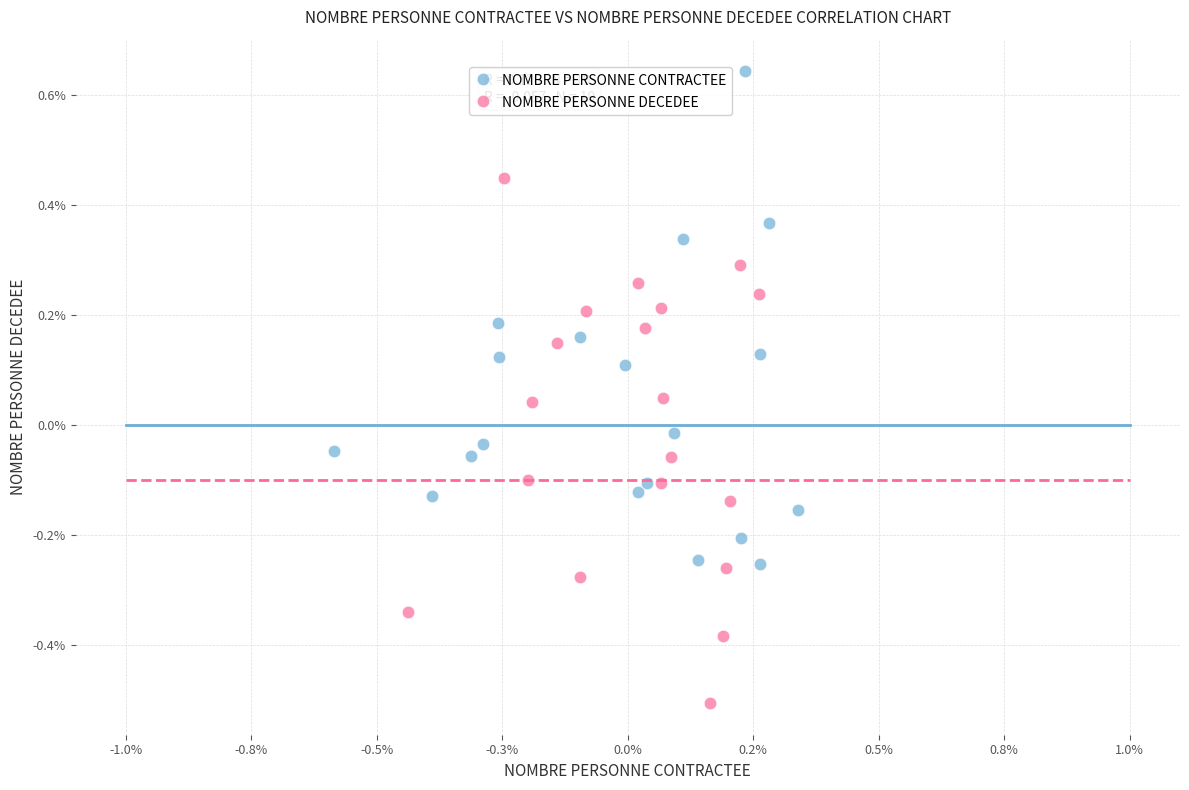

What are all the series names shown in the legend?

NOMBRE PERSONNE CONTRACTEE, NOMBRE PERSONNE DECEDEE